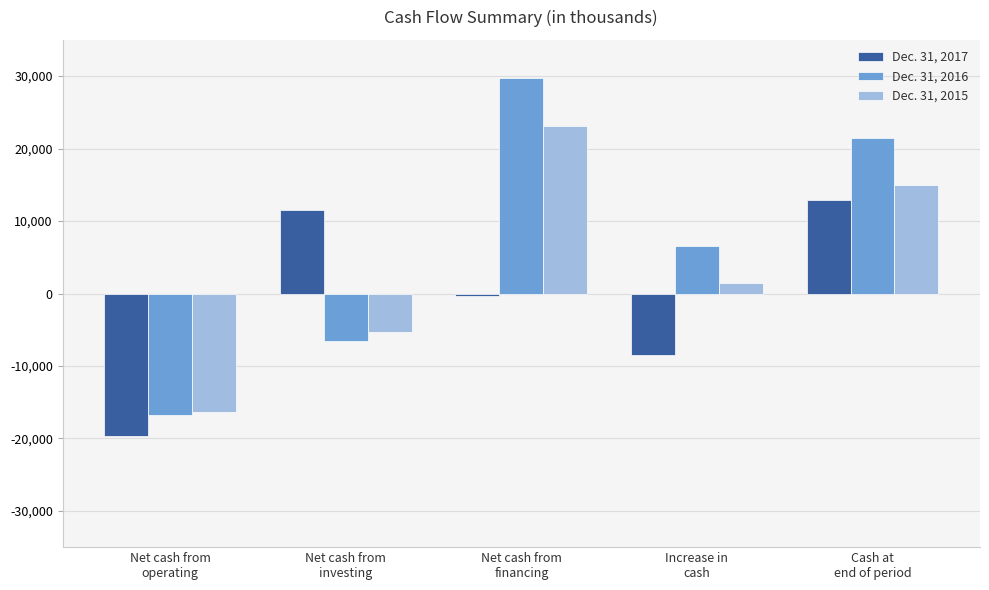

What is the minimum value shown in the chart?

-19683